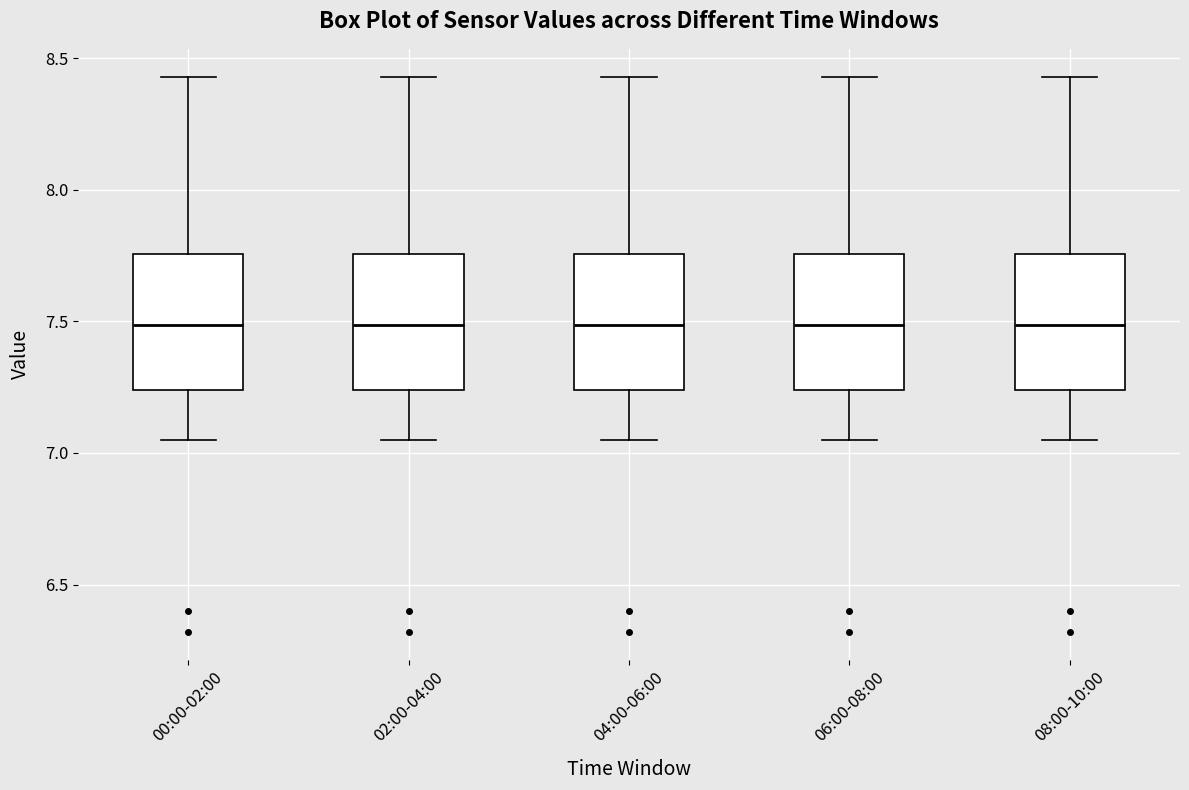

Where does the median line of the box for 00:00-02:00 sit on the y-axis? The values are not printed on the chart, so give them approximately, as read against the axis.

7.50